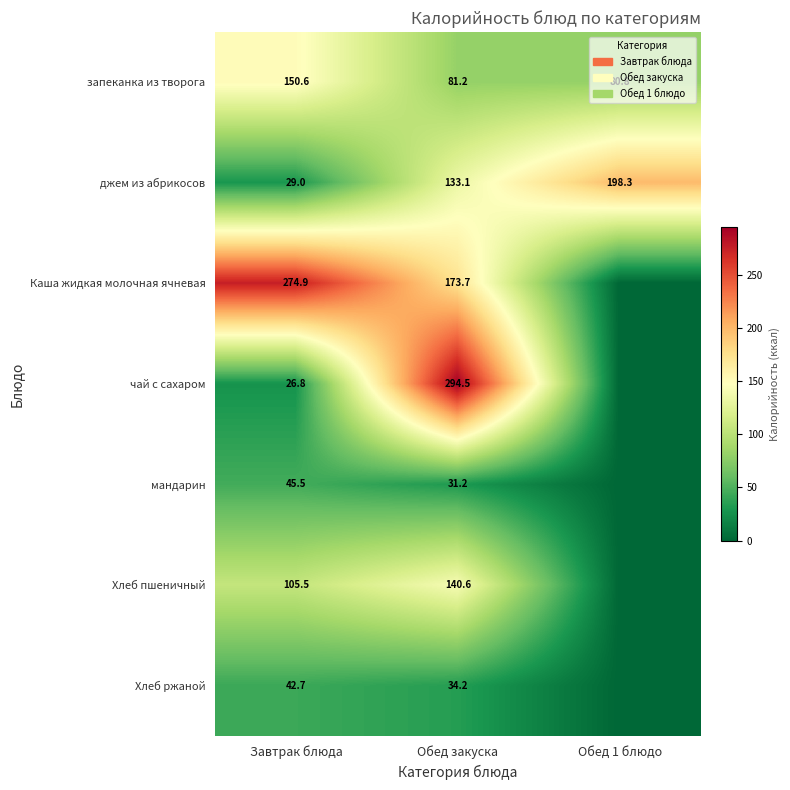

Is the value of чай с сахаром at Обед закуска greater than the value of Хлеб пшеничный at Завтрак блюда?

Yes